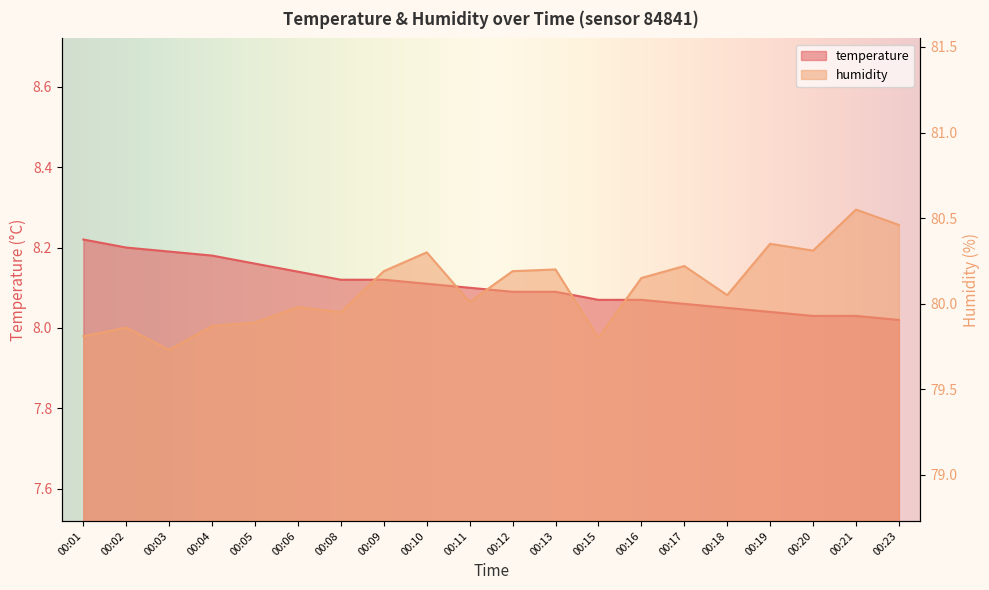

Is the value of temperature at 00:06 greater than the value of humidity at 00:06?

No